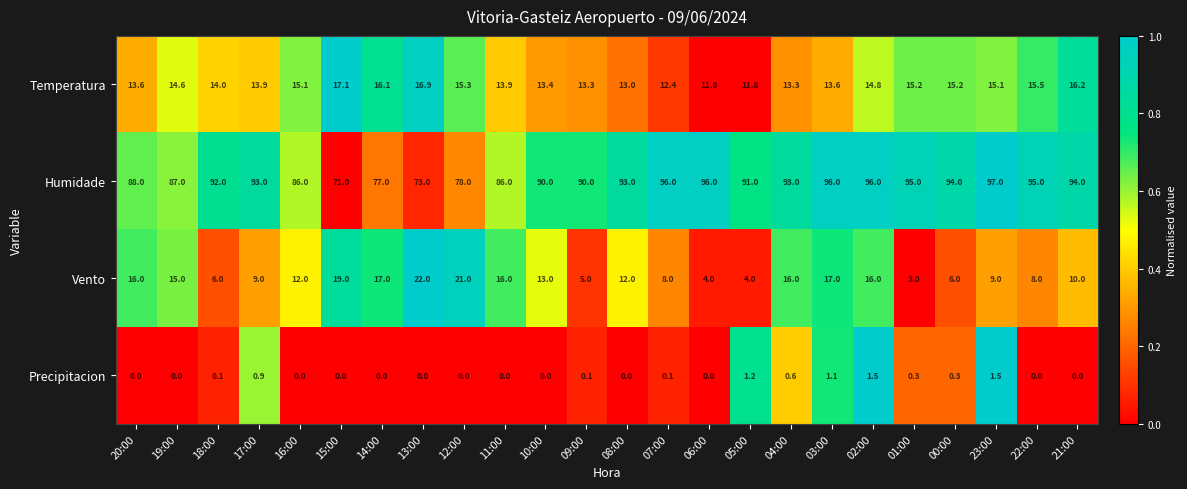

What is the minimum value for Vento?

3.0